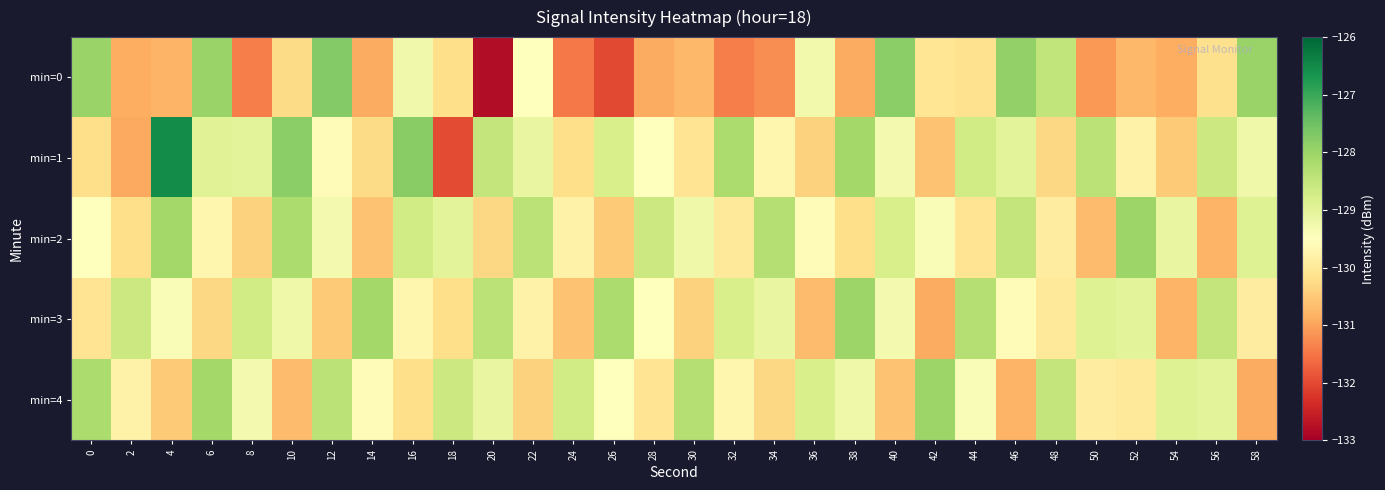

At which category is the sum across all series the highest?

6